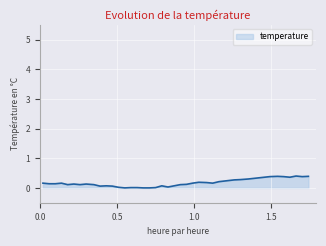

What is the greatest value displayed?

0.4